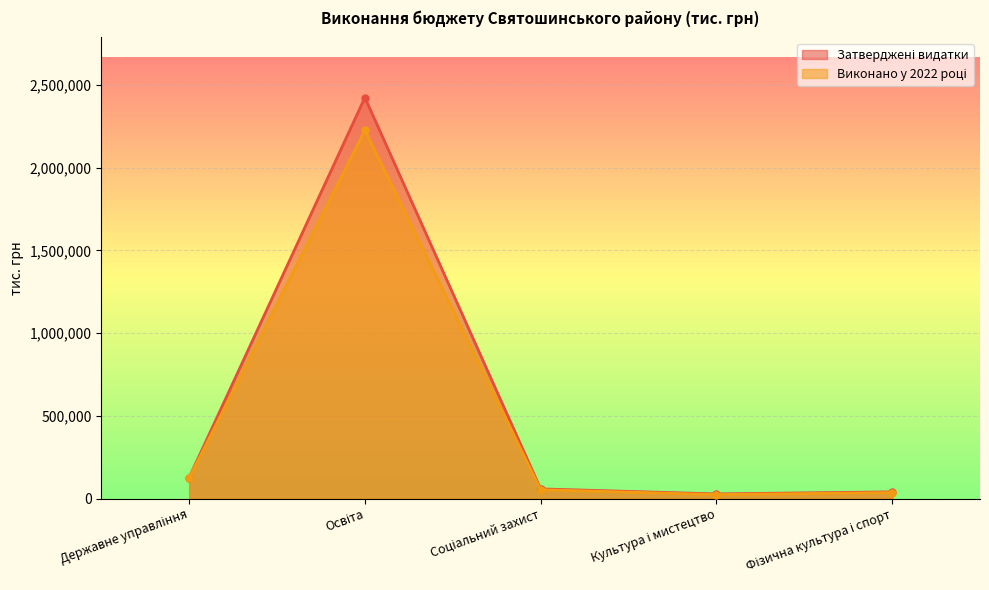

True or false: Виконано у 2022 році and Затверджені видатки cross at least once.

False